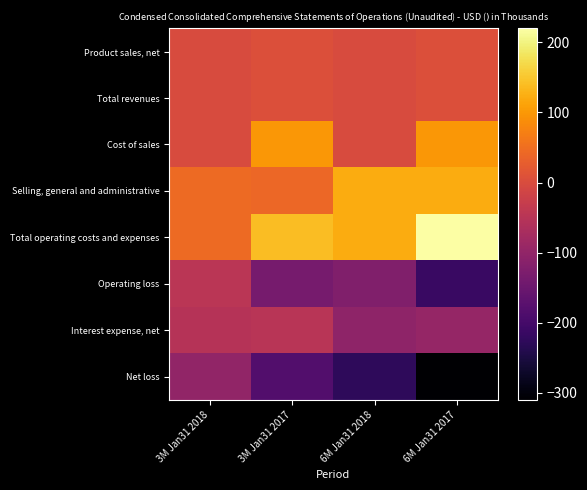

At 3M Jan31 2017, list the series in order from smallest to largest.

Net loss, Operating loss, Interest expense, net, Product sales, net, Total revenues, Selling, general and administrative, Cost of sales, Total operating costs and expenses